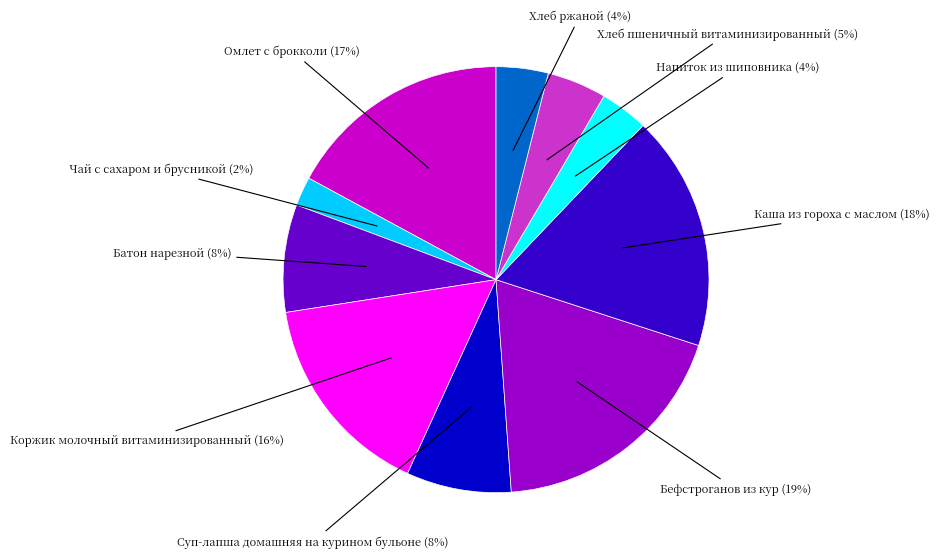

Does any single category account for the majority?

No